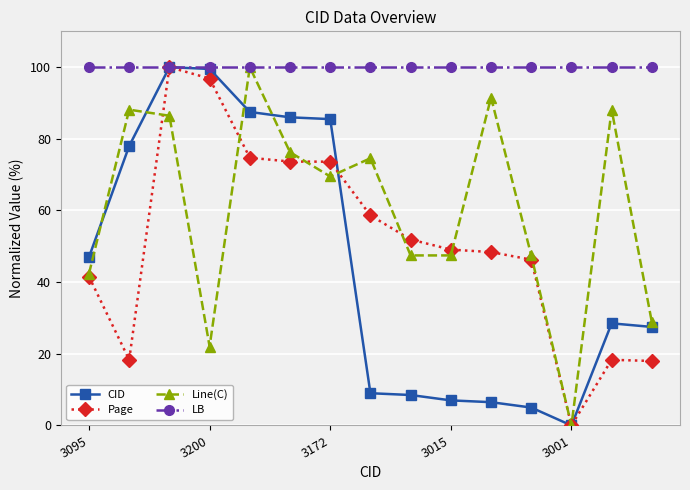

True or false: Page has more than 0 points higher than both neighbors.

True